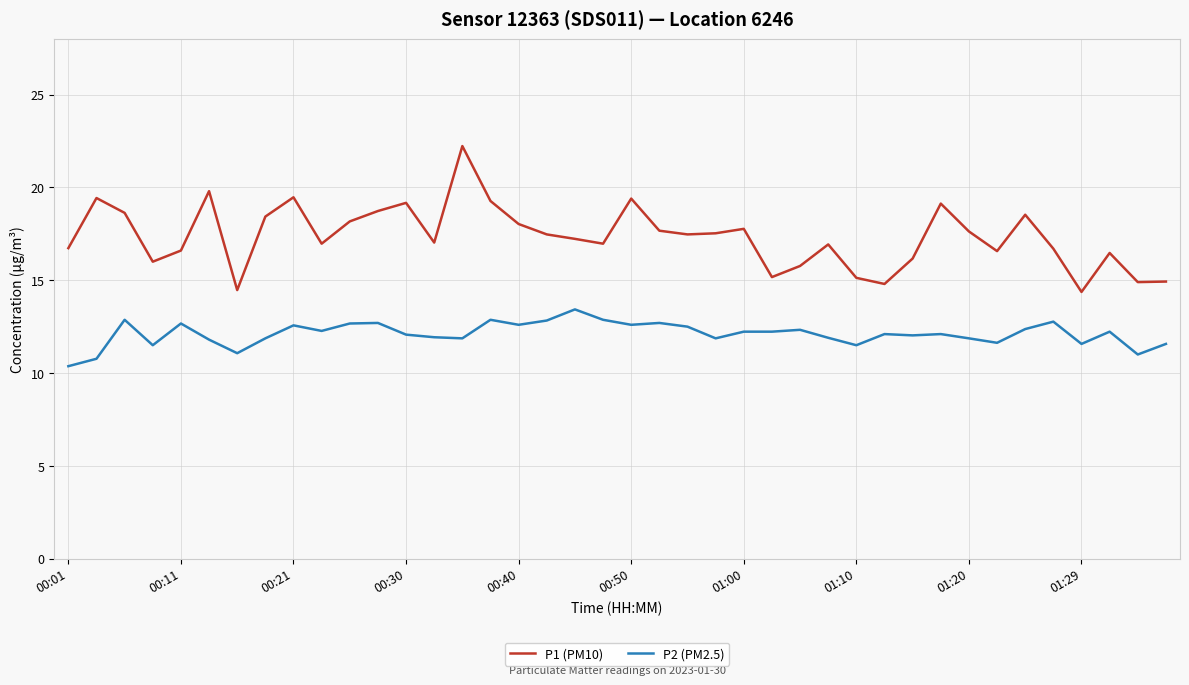

List the series in order of their peak value, lowest first.

P2 (PM2.5), P1 (PM10)